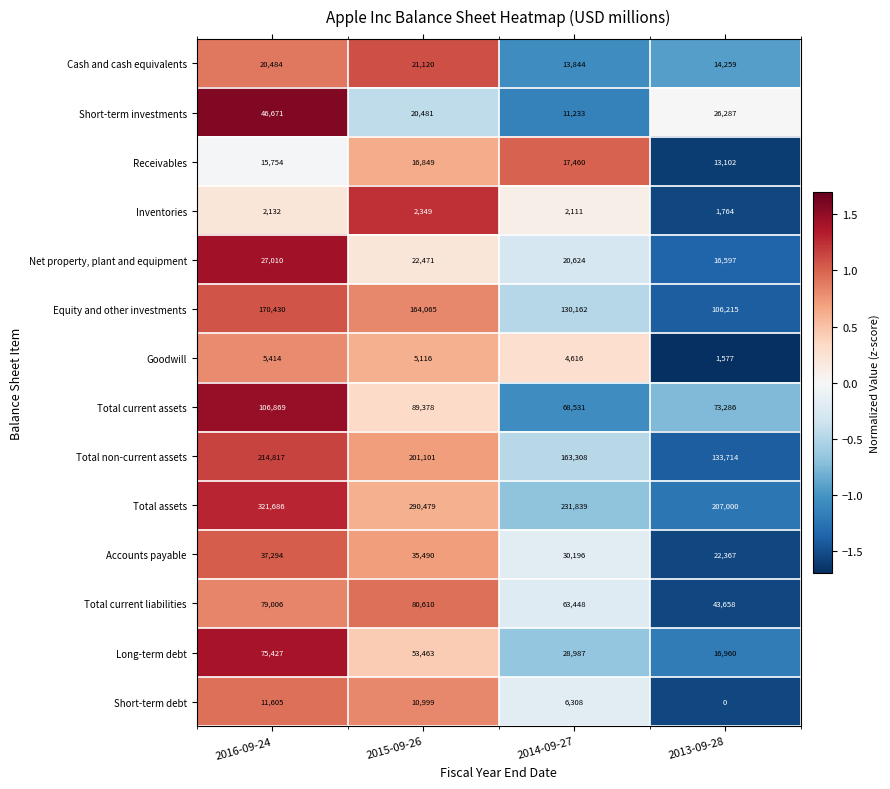

How many distinct data groups are displayed?

14